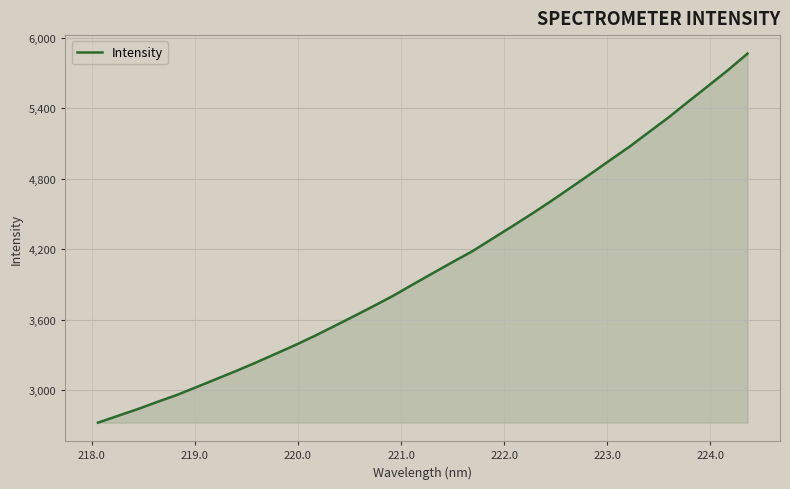

What is the maximum value shown in the chart?

5864.4